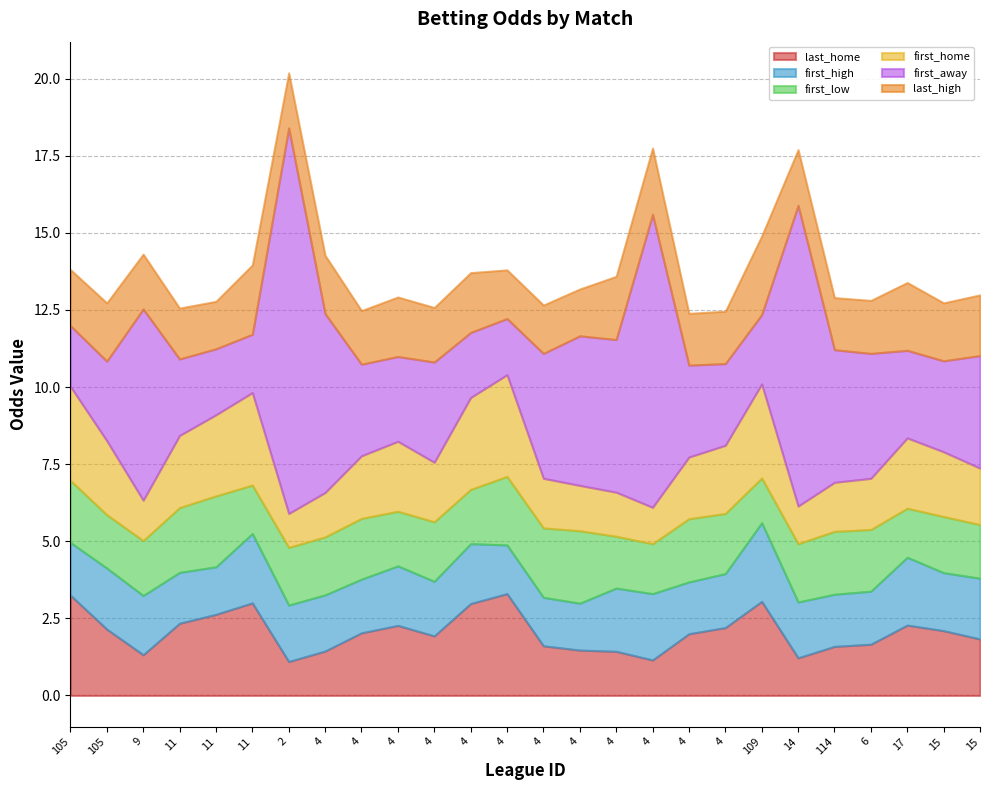

Is it true that first_high equals 1.7 at 105?

True